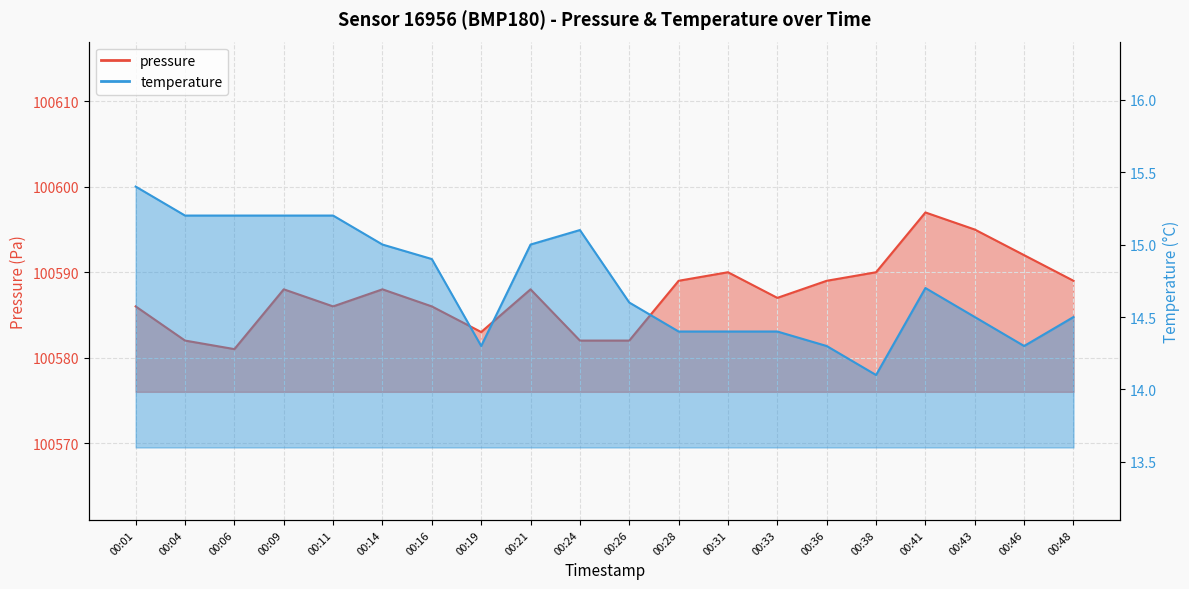

Is it true that pressure equals 173865.9 at 00:09?

False